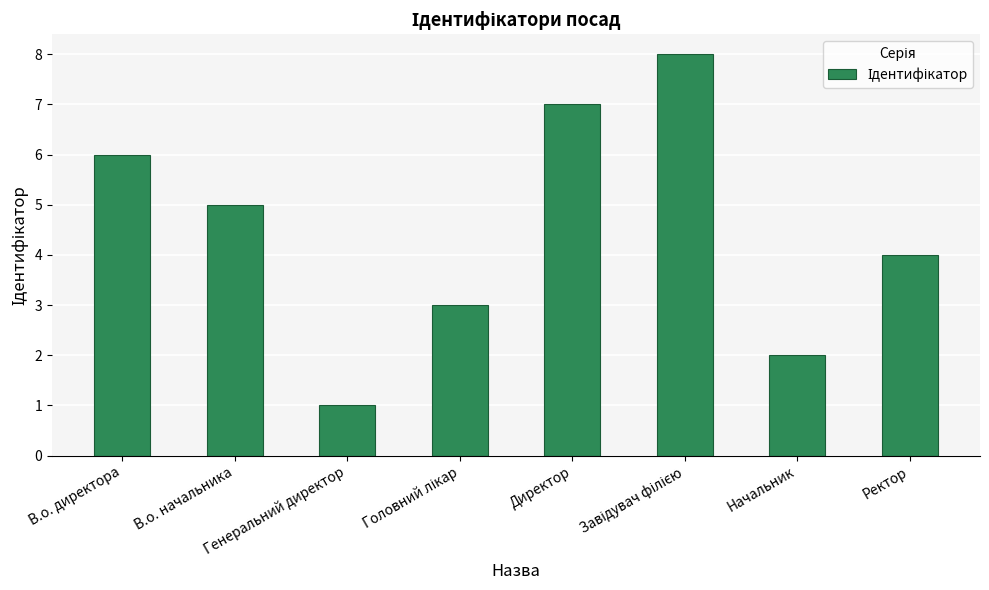

What position from the right is В.о. начальника?

7